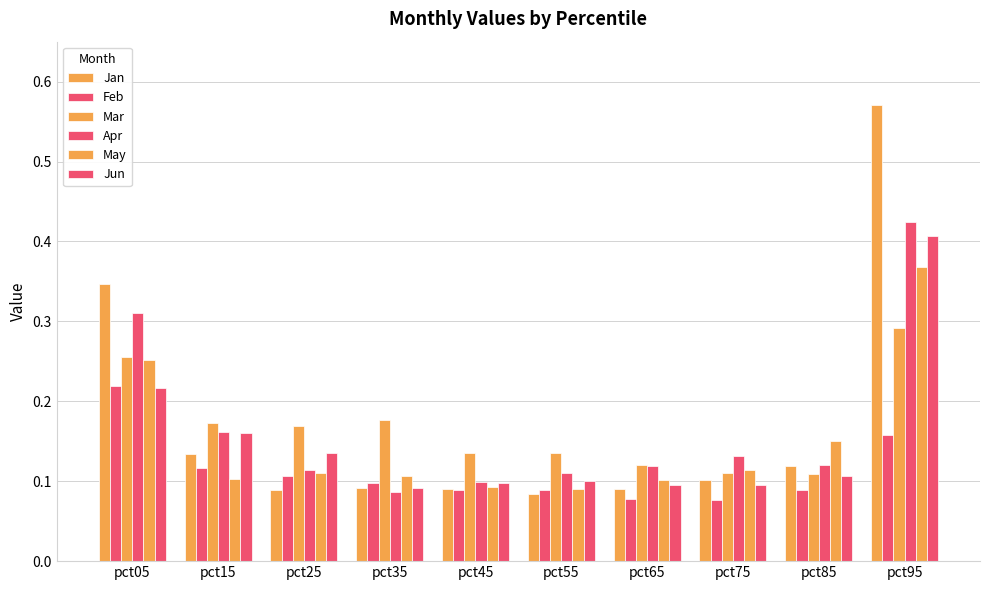

Reading left to right, extract all data points from this chart.

Jan: pct05=0.3	pct15=0.1	pct25=0.1	pct35=0.1	pct45=0.1	pct55=0.1	pct65=0.1	pct75=0.1	pct85=0.1	pct95=0.6
Feb: pct05=0.2	pct15=0.1	pct25=0.1	pct35=0.1	pct45=0.1	pct55=0.1	pct65=0.1	pct75=0.1	pct85=0.1	pct95=0.2
Mar: pct05=0.3	pct15=0.2	pct25=0.2	pct35=0.2	pct45=0.1	pct55=0.1	pct65=0.1	pct75=0.1	pct85=0.1	pct95=0.3
Apr: pct05=0.3	pct15=0.2	pct25=0.1	pct35=0.1	pct45=0.1	pct55=0.1	pct65=0.1	pct75=0.1	pct85=0.1	pct95=0.4
May: pct05=0.3	pct15=0.1	pct25=0.1	pct35=0.1	pct45=0.1	pct55=0.1	pct65=0.1	pct75=0.1	pct85=0.1	pct95=0.4
Jun: pct05=0.2	pct15=0.2	pct25=0.1	pct35=0.1	pct45=0.1	pct55=0.1	pct65=0.1	pct75=0.1	pct85=0.1	pct95=0.4